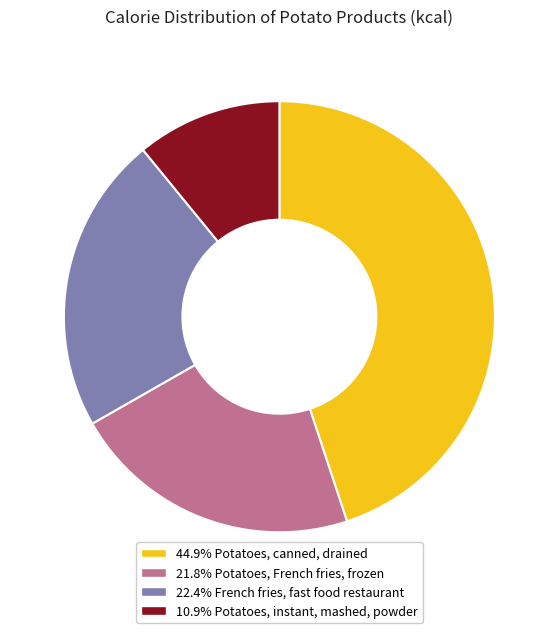

Is 21.8% Potatoes, French fries, frozen the majority of the pie?

No